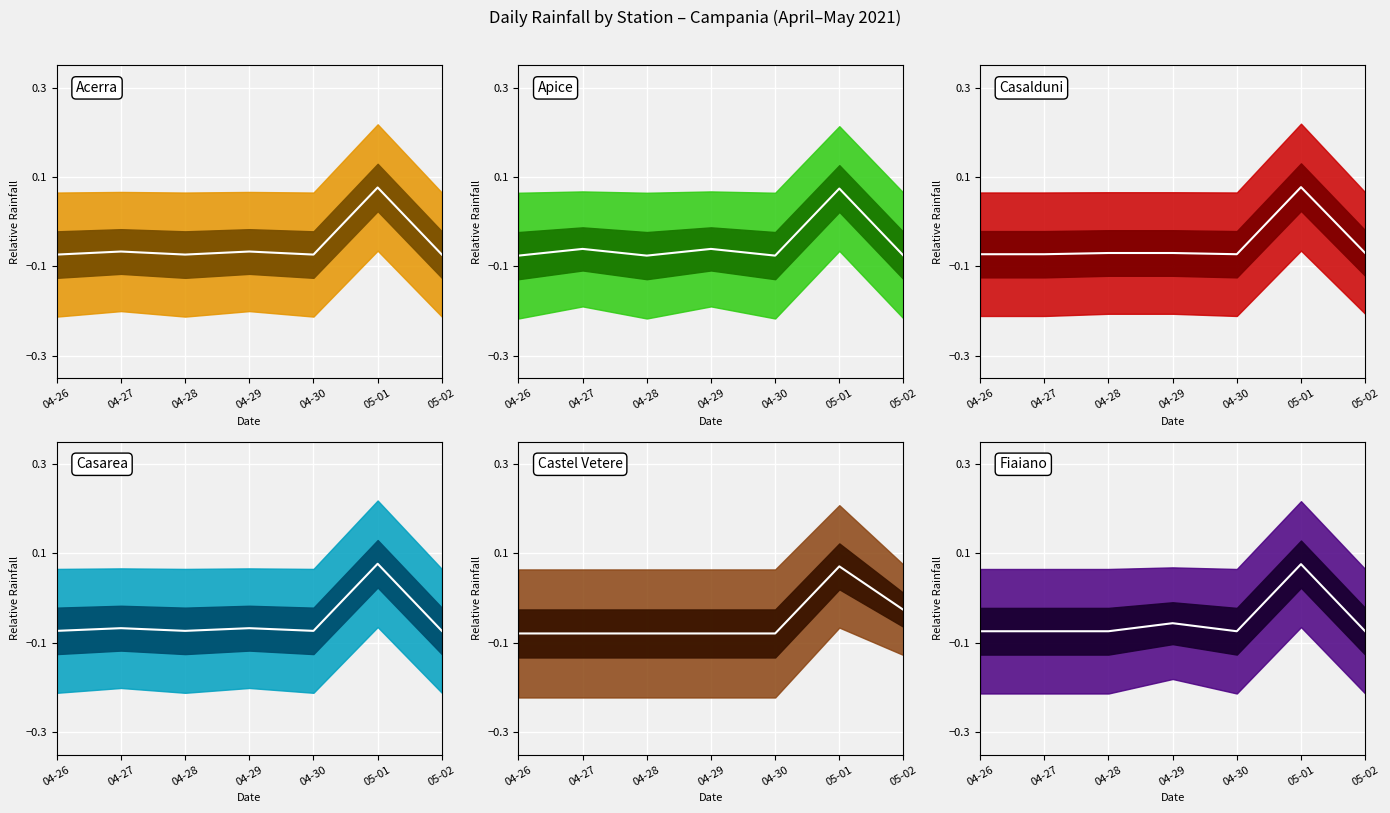

True or false: Casarea center and Casalduni center intersect in this chart.

True